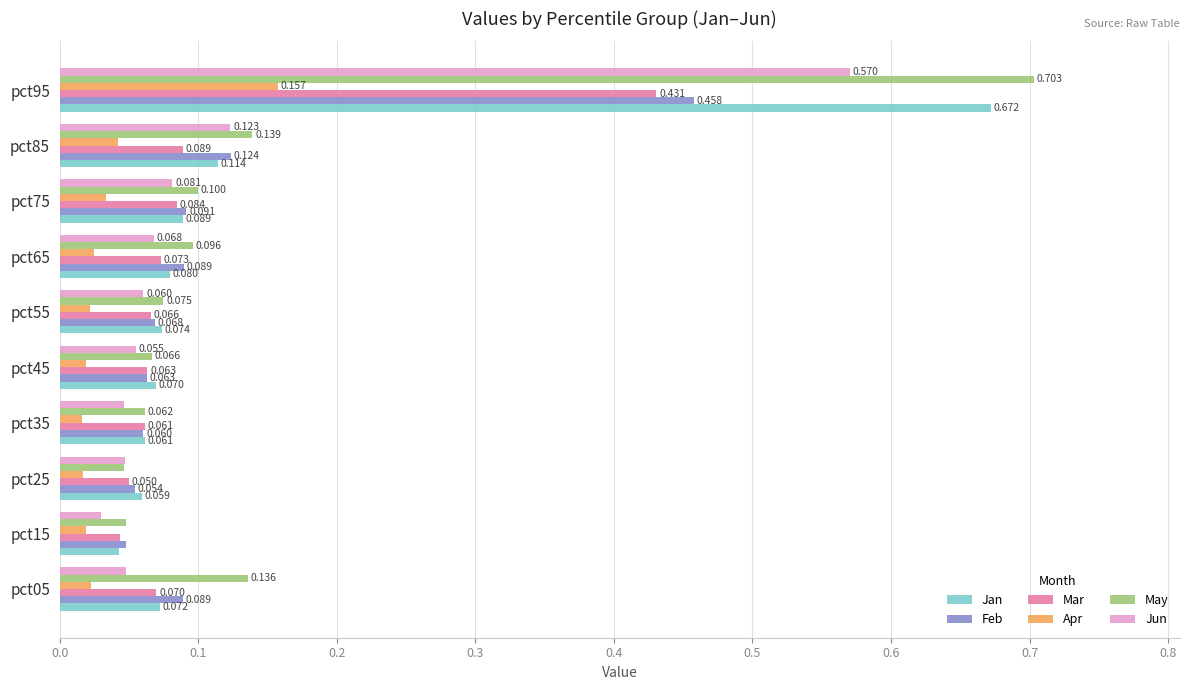

Between pct05 and pct35, which series saw the biggest shift?

May